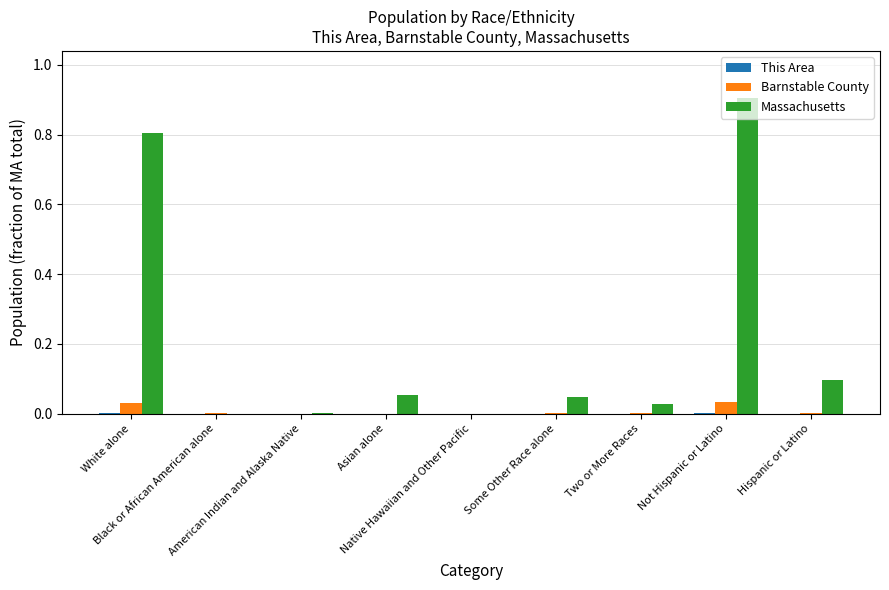

What is the label of the 3rd bar from the left?

American Indian and Alaska Native